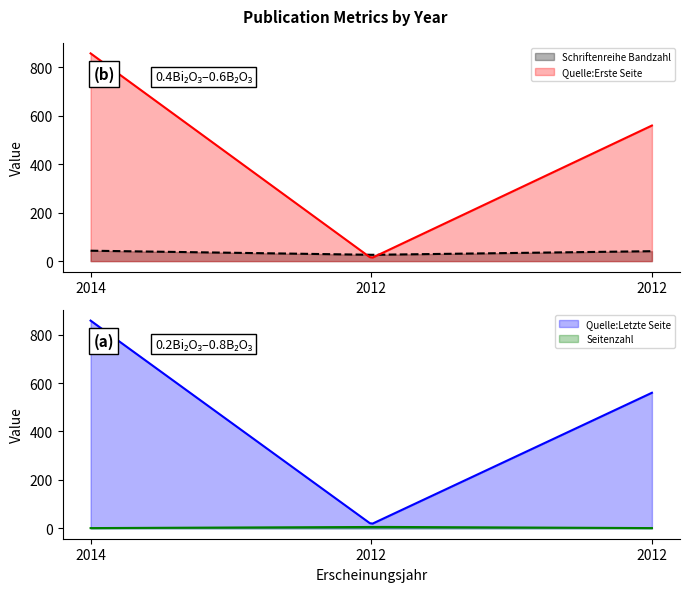

What is the difference between the maximum and minimum values in the Quelle:Letzte Seite series?

838.3